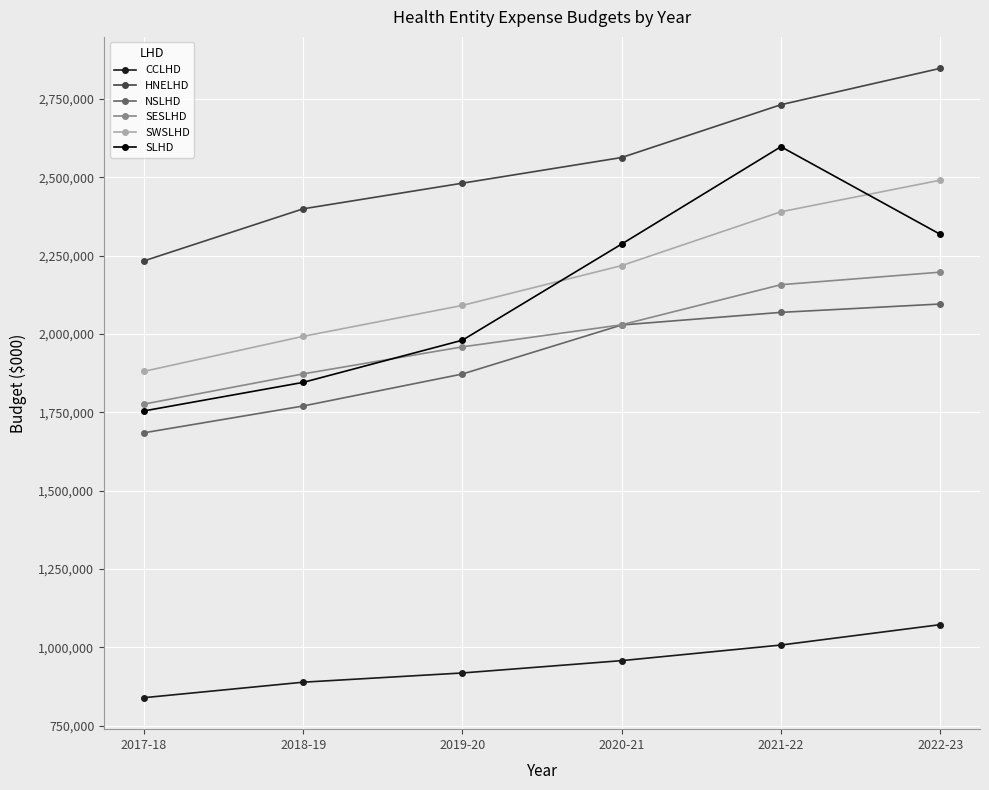

Which category has the highest value in the CCLHD series?

2022-23